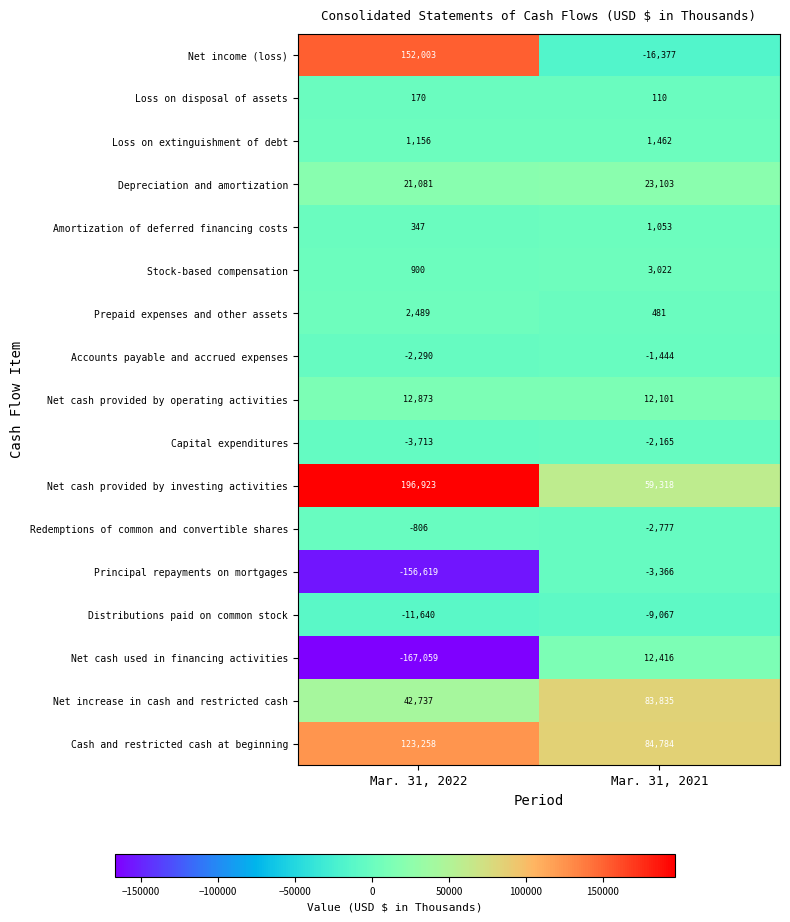

Which series has the largest range (max minus min)?

Net cash used in financing activities